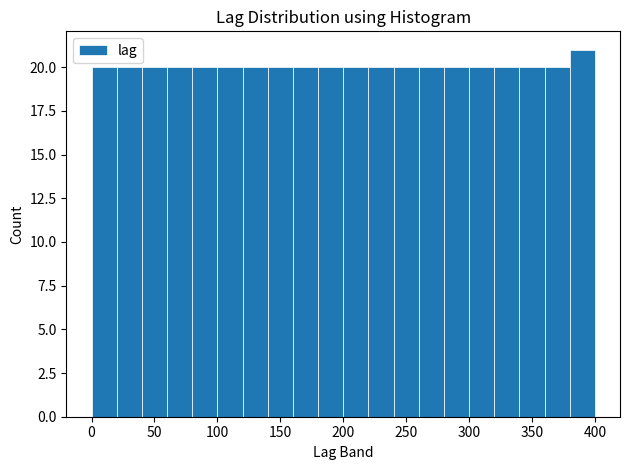

Over which range of the x-axis is the bar tallest?

380 to 400